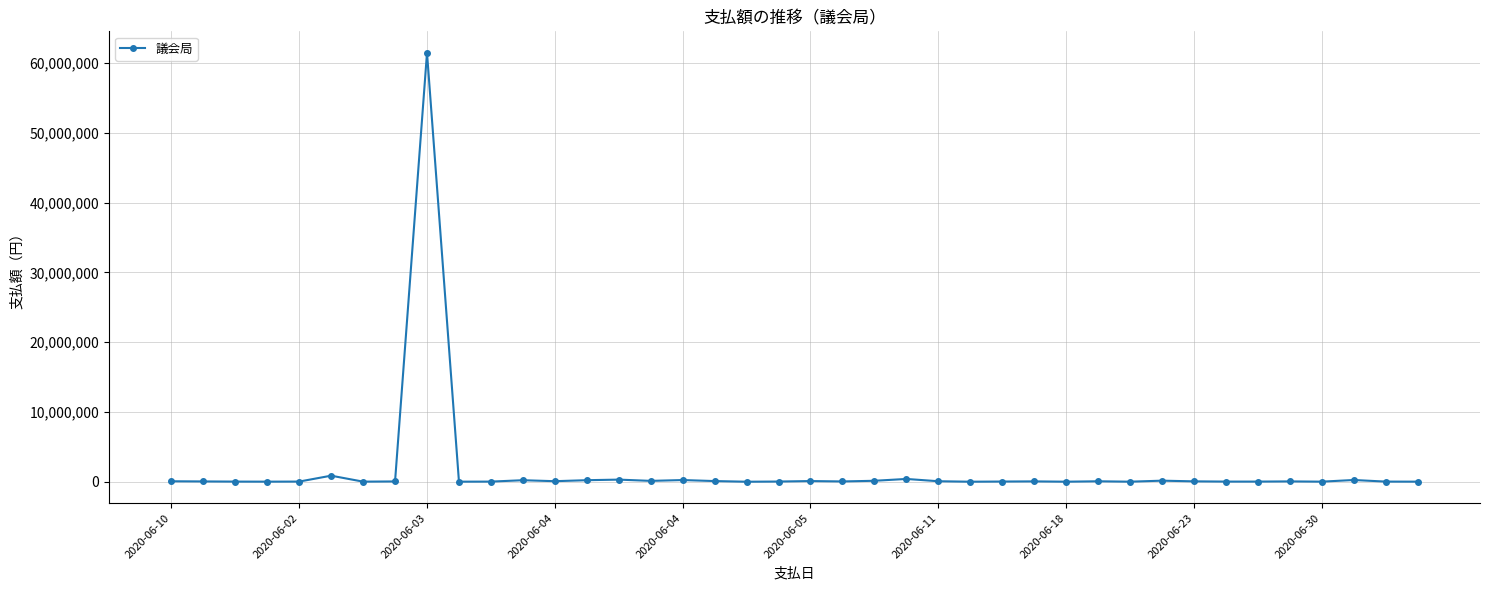

True or false: the data has more than 2 interior local peaks.

True